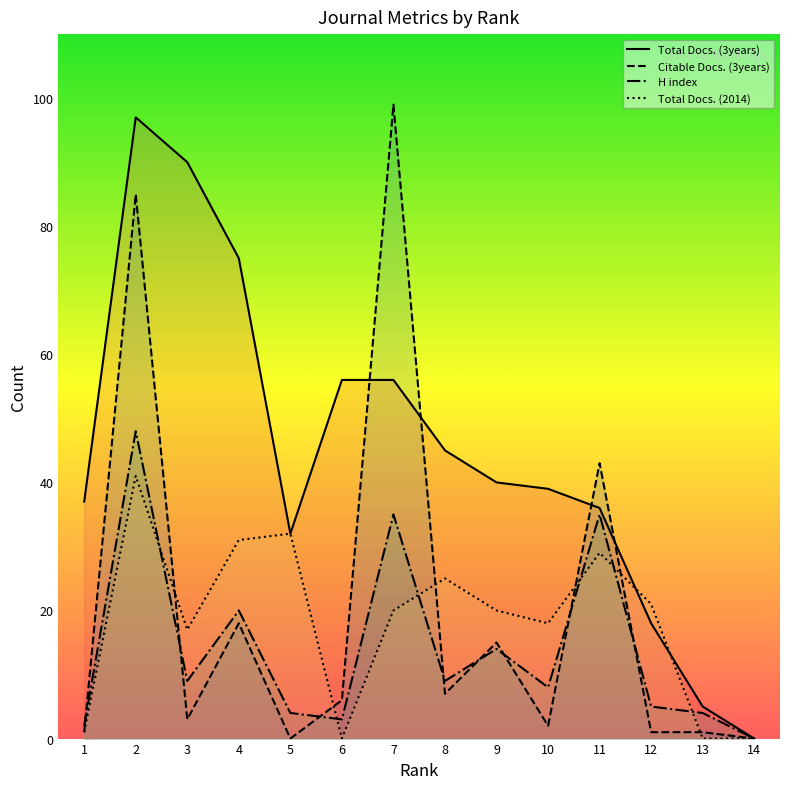

What is the value of the Citable Docs. (3years) point at the 2nd from the left?

85